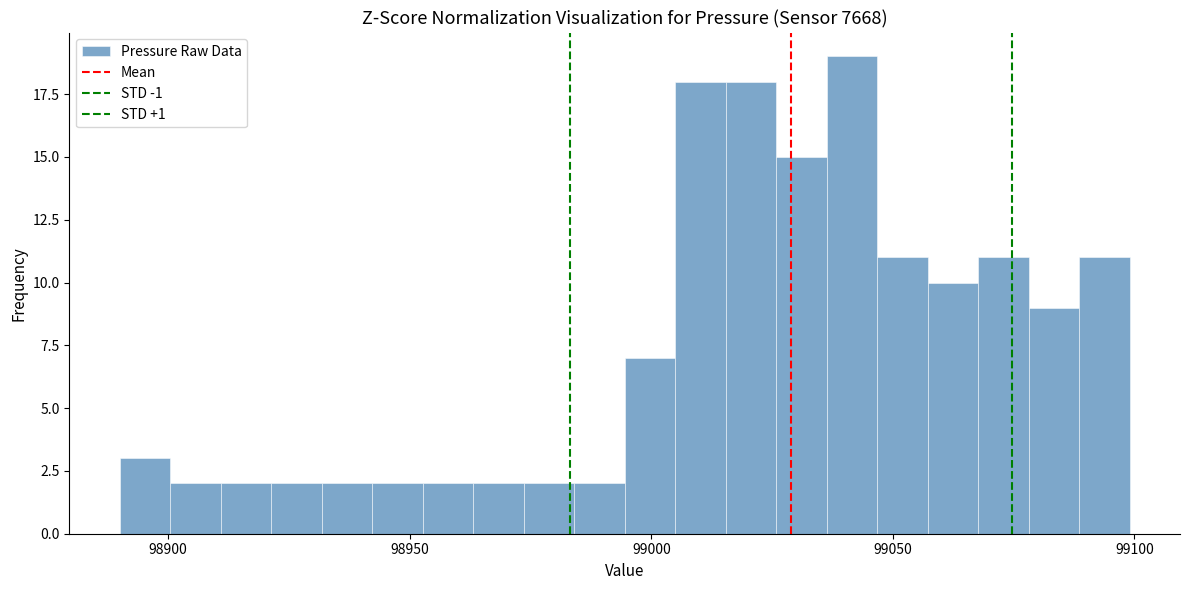

Read against the x-axis, roughly where is the centre of the tallest bar?

99040